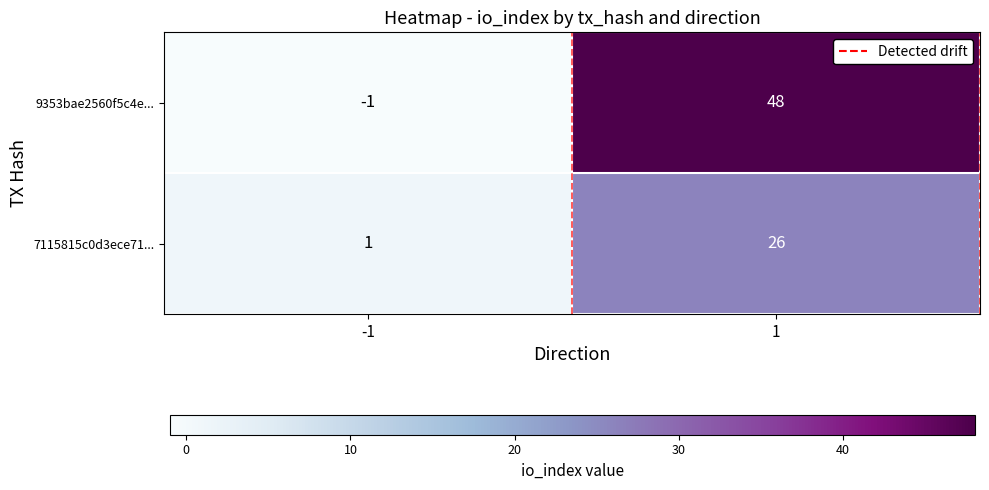

Between -1 and 1, which series saw the biggest shift?

9353bae2560f5c4e...